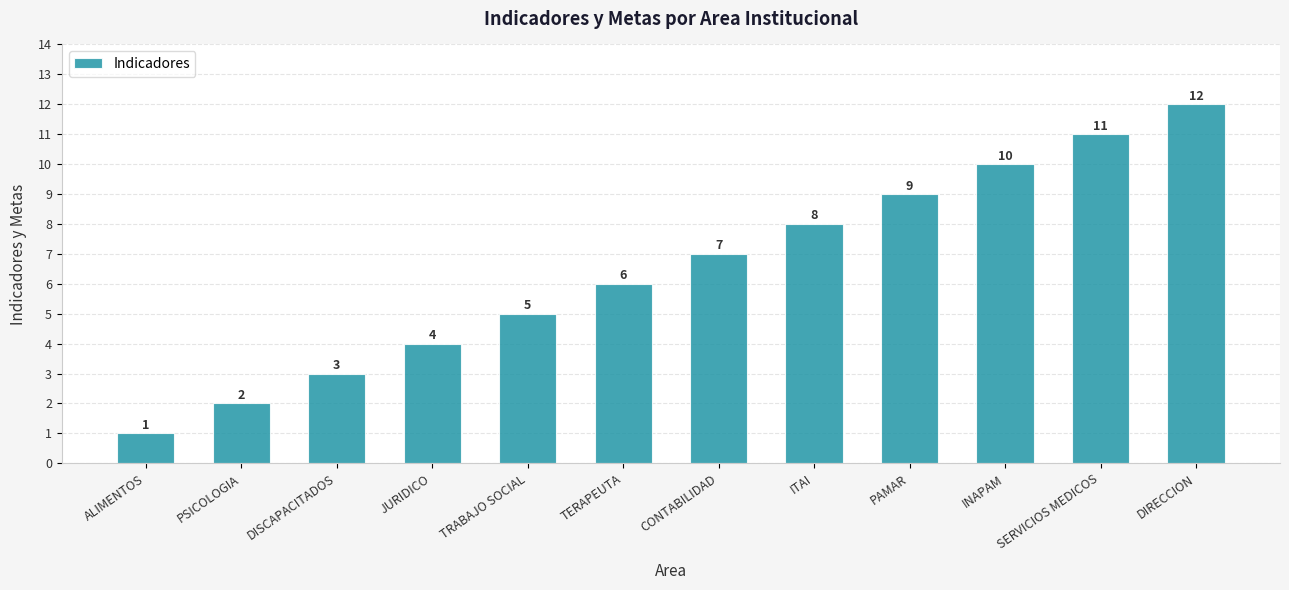

What is the sum of the values at SERVICIOS MEDICOS and PSICOLOGIA?

13